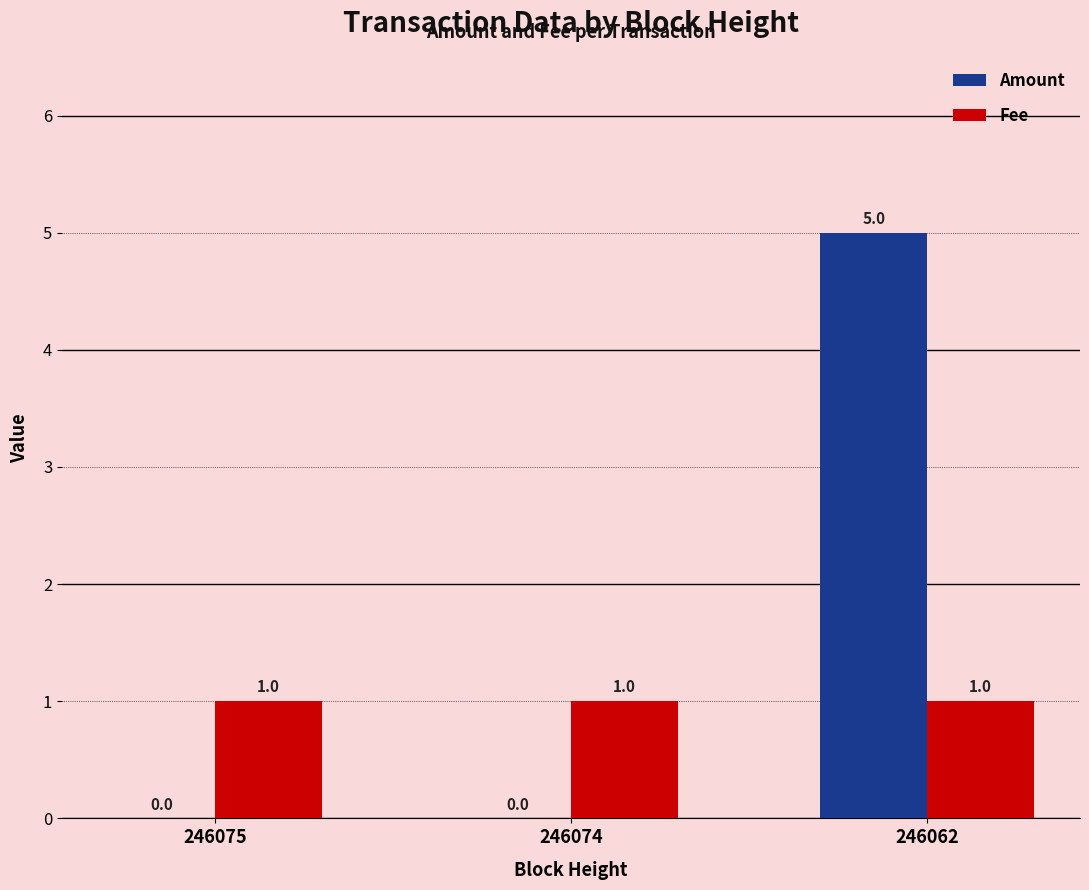

Is it true that Amount equals 2 at 246074?

False